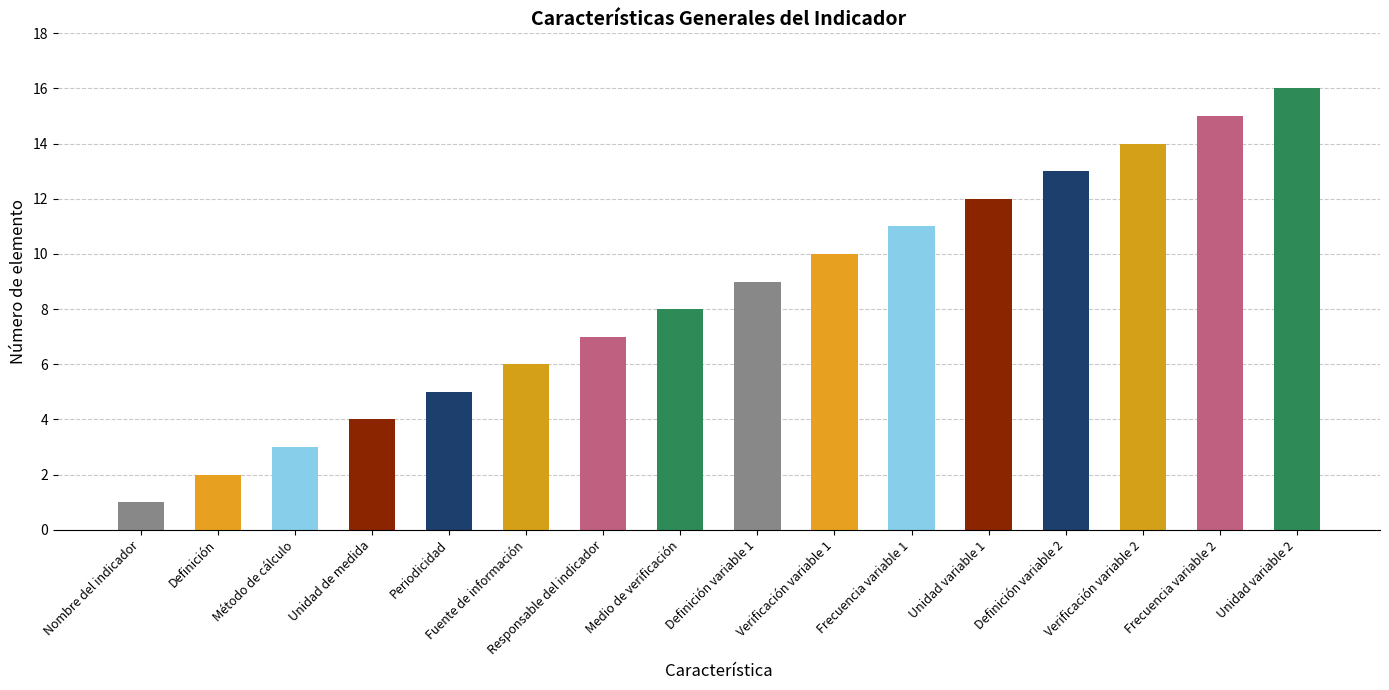

List the labels in order of value, largest first.

Unidad variable 2, Frecuencia variable 2, Verificación variable 2, Definición variable 2, Unidad variable 1, Frecuencia variable 1, Verificación variable 1, Definición variable 1, Medio de verificación, Responsable del indicador, Fuente de información, Periodicidad, Unidad de medida, Método de cálculo, Definición, Nombre del indicador